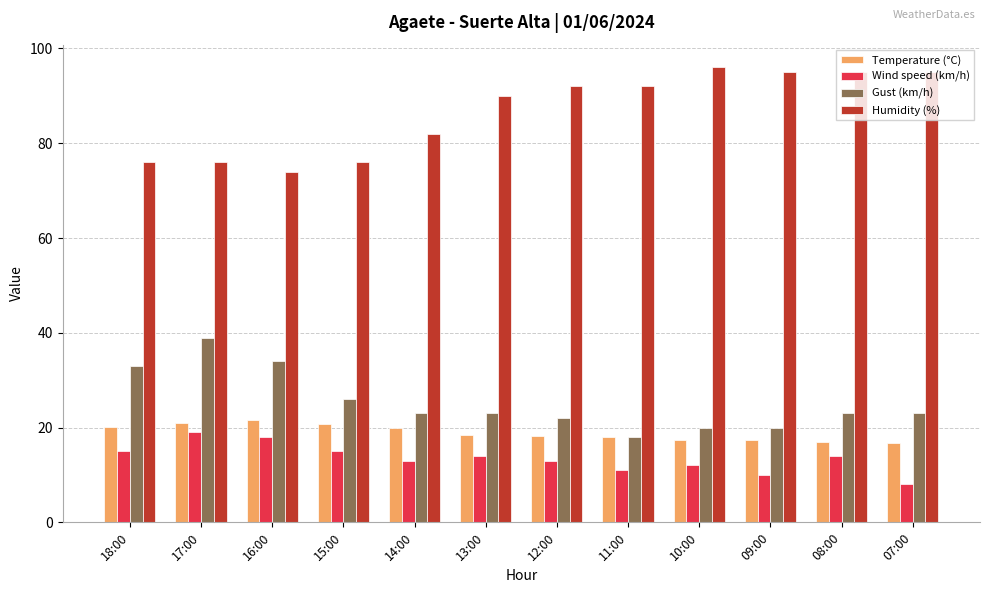

Where does the Temperature (°C) series first go above 18?

18:00